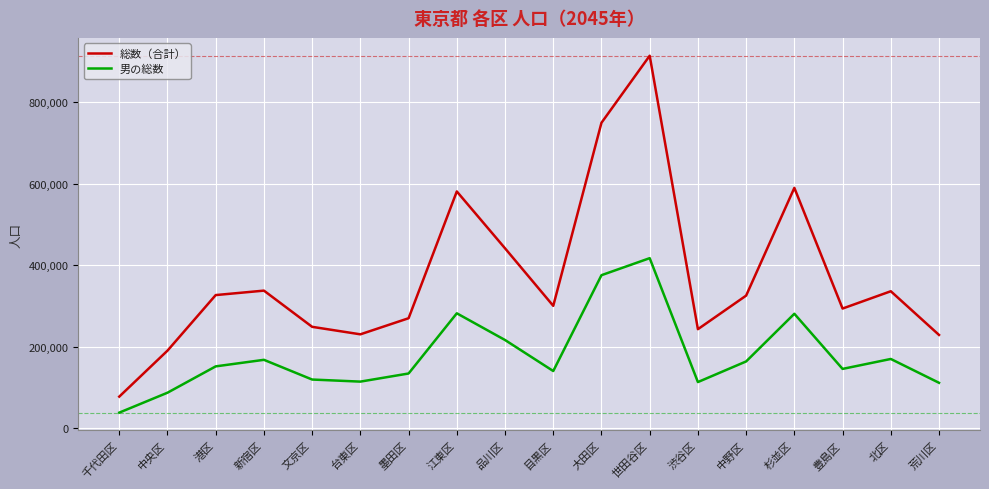

The value of 総数（合計） at 世田谷区 is 184838. True or false?

False